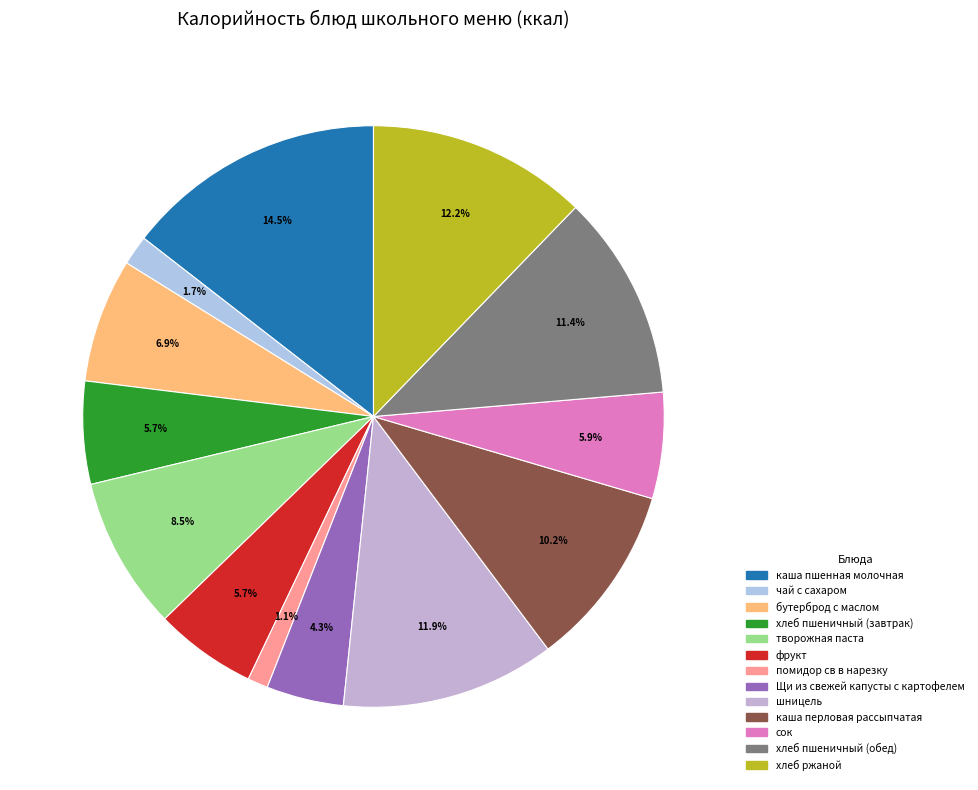

Count the number of slices in the pie.

13